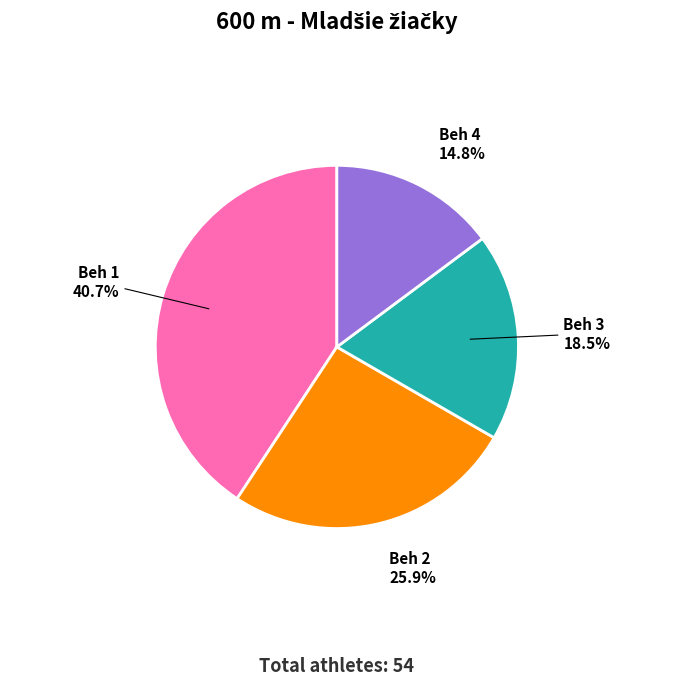

What is the total percentage of Beh 3 and Beh 1?

59.3%